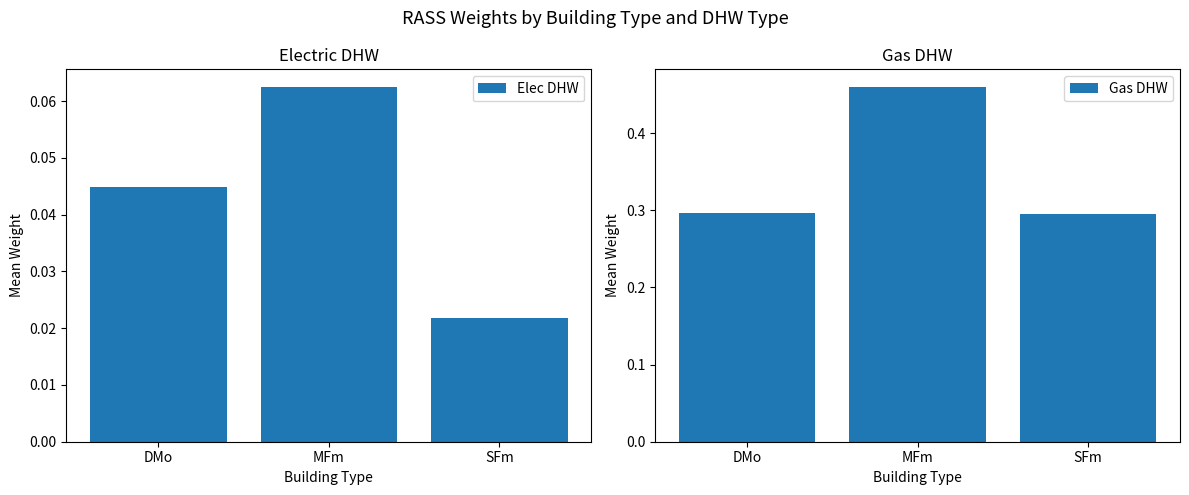

The value of Gas DHW at DMo is 0.3. True or false?

True